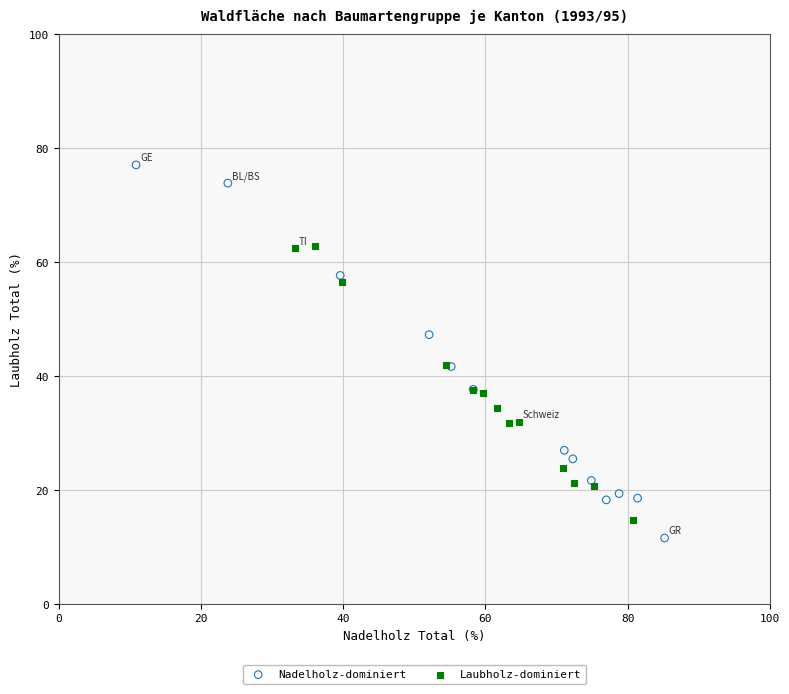

Which series reaches the maximum Y coordinate?

Nadelholz-dominiert